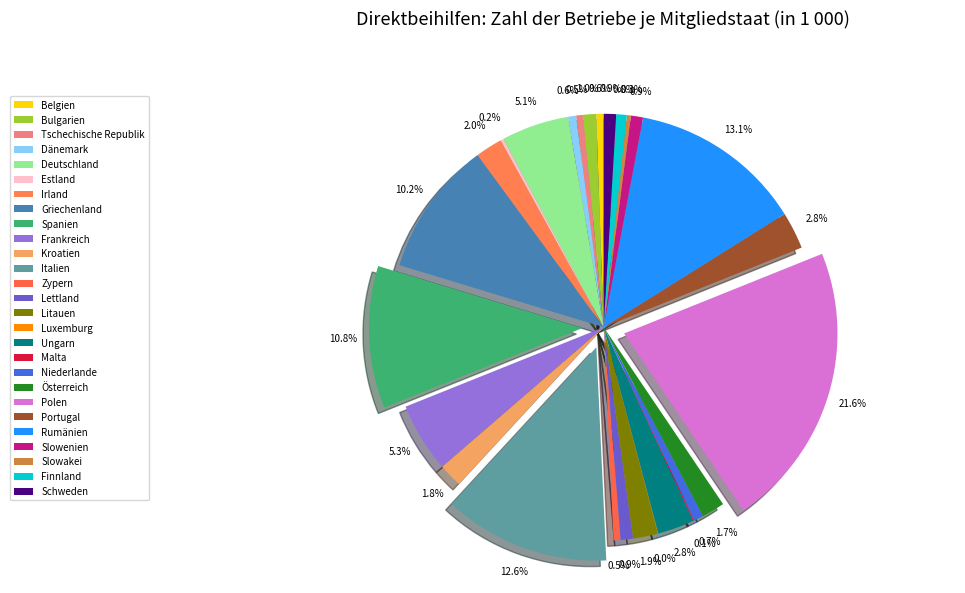

Between Dänemark and Ungarn, which is larger?

Ungarn